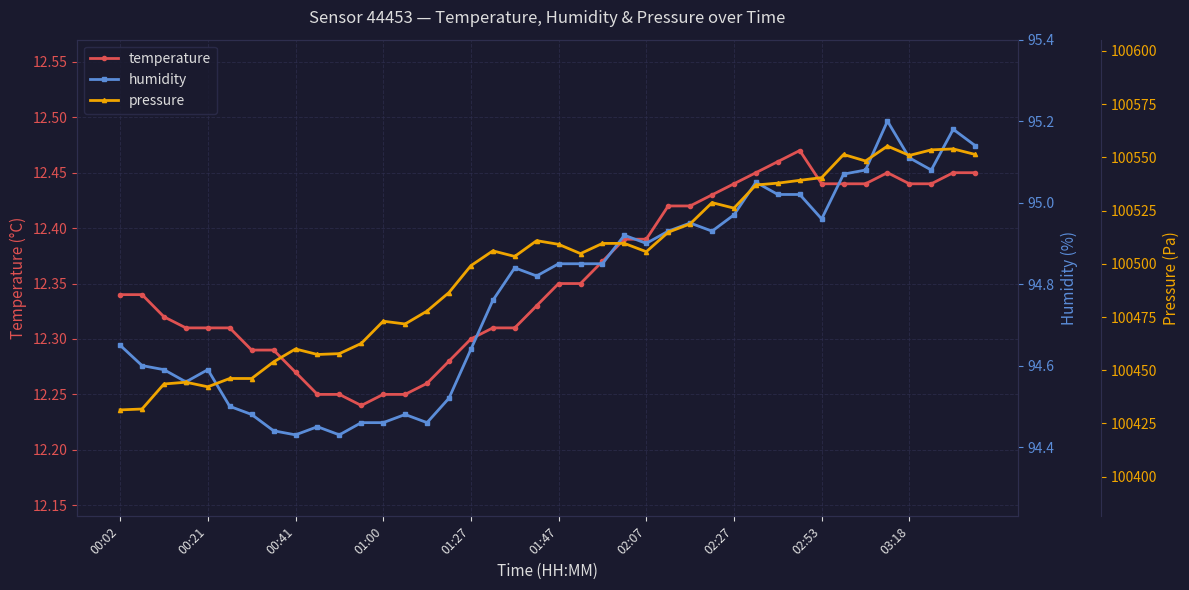

True or false: temperature has more than 1 interior local peaks.

True